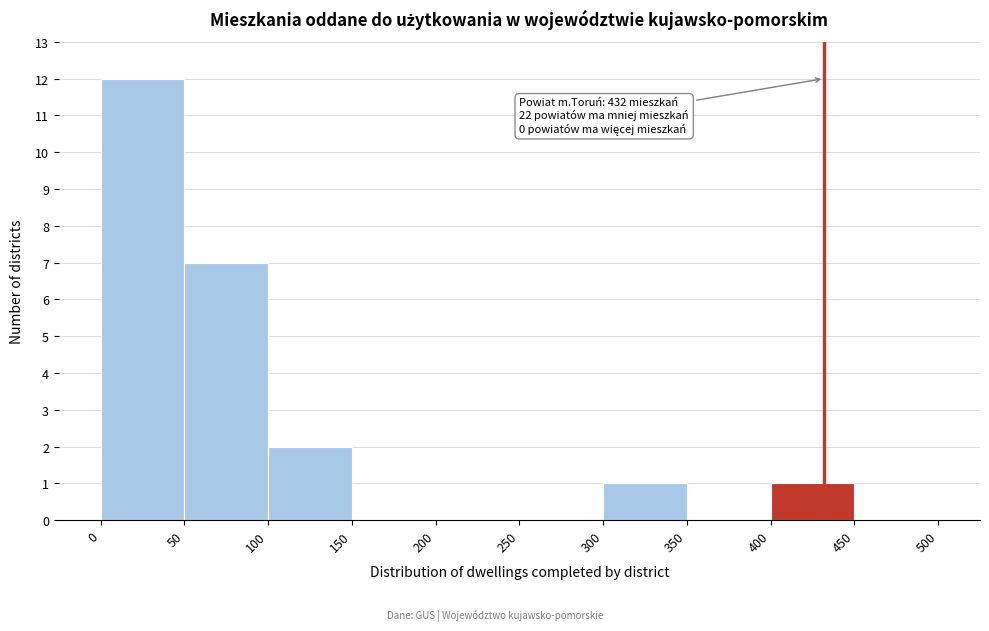

Over which range of the x-axis is the bar tallest?

0 to 50